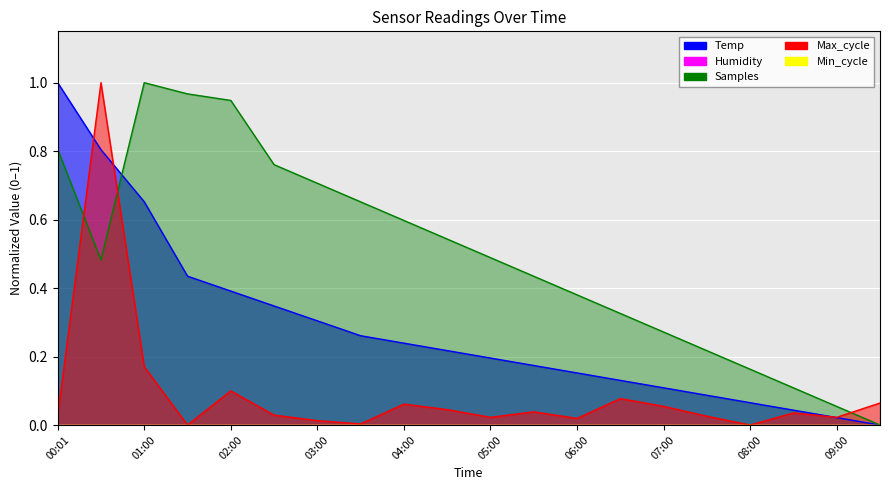

Which series has the largest range (max minus min)?

Temp